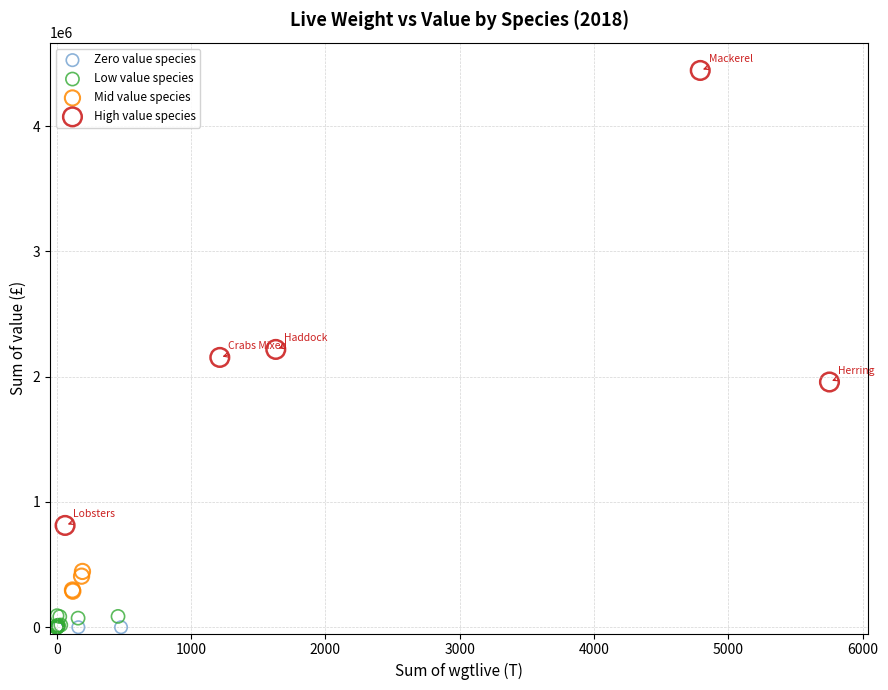

Which series reaches the maximum Y coordinate?

High value species